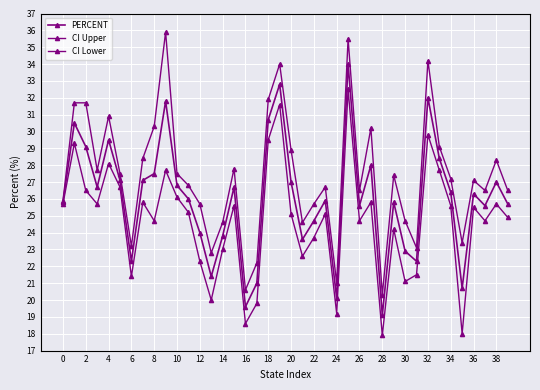

What is the label of the 32nd point from the left?

31